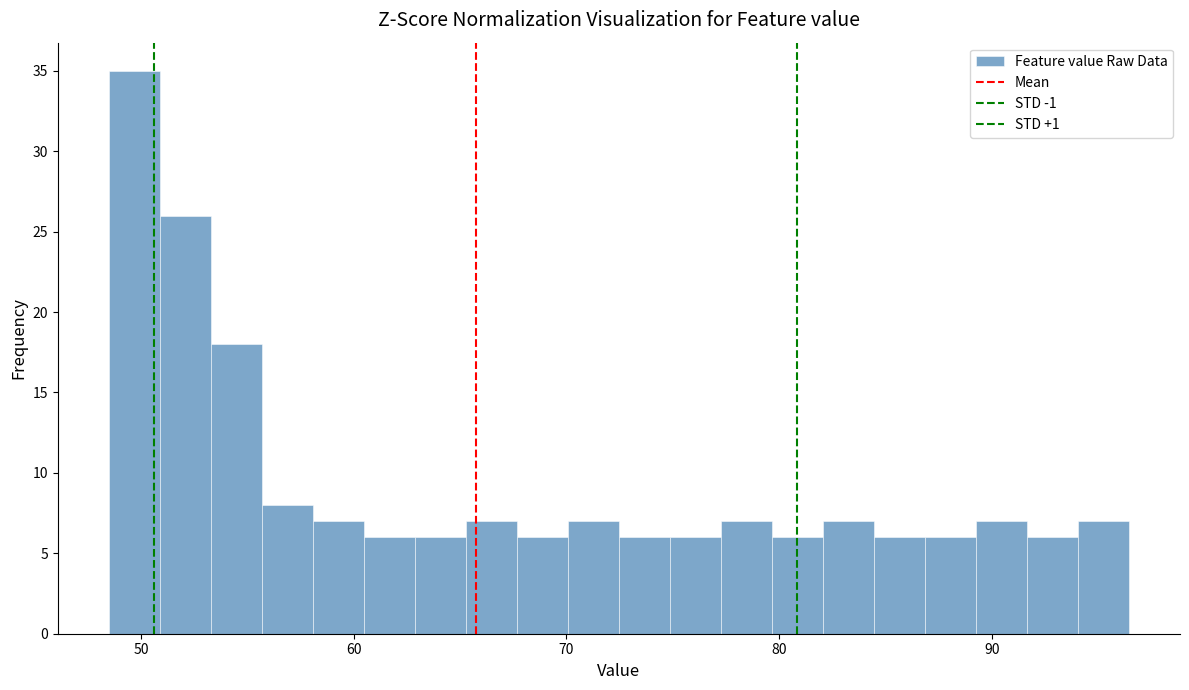

Read against the x-axis, roughly where is the centre of the tallest bar?

50